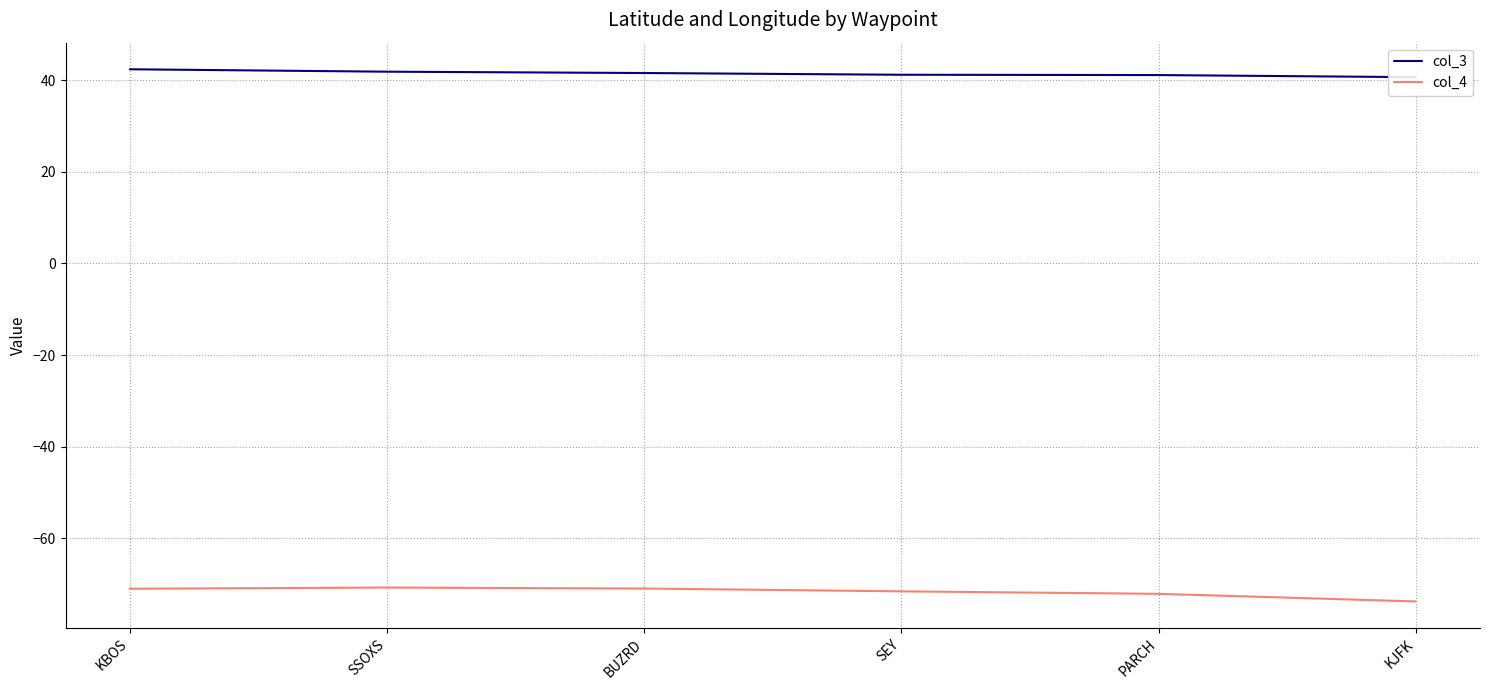

What is the spread (max minus min) of values at PARCH?

113.2